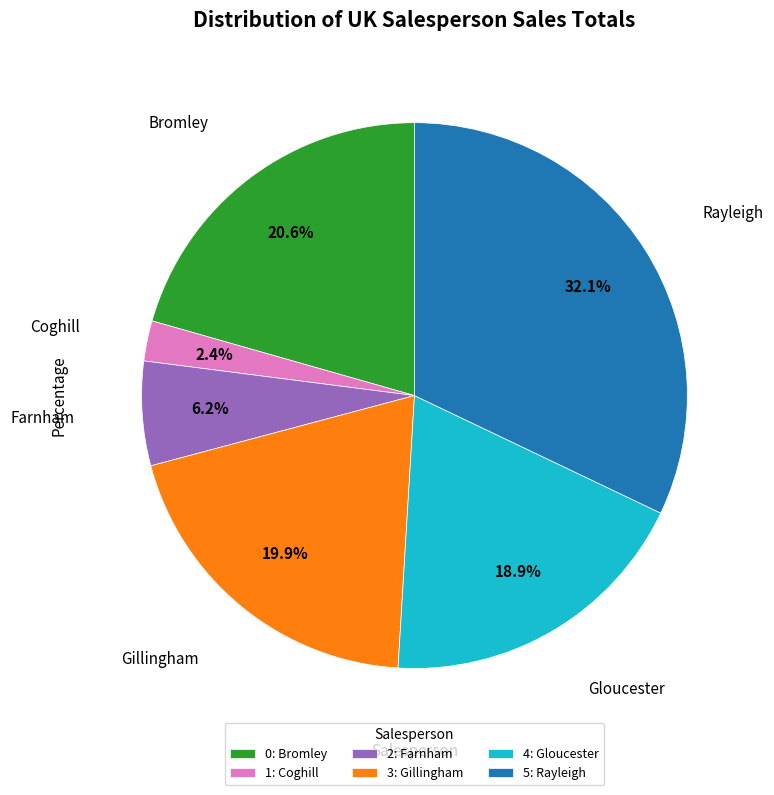

Is it true that Bromley is 21% of the pie?

True